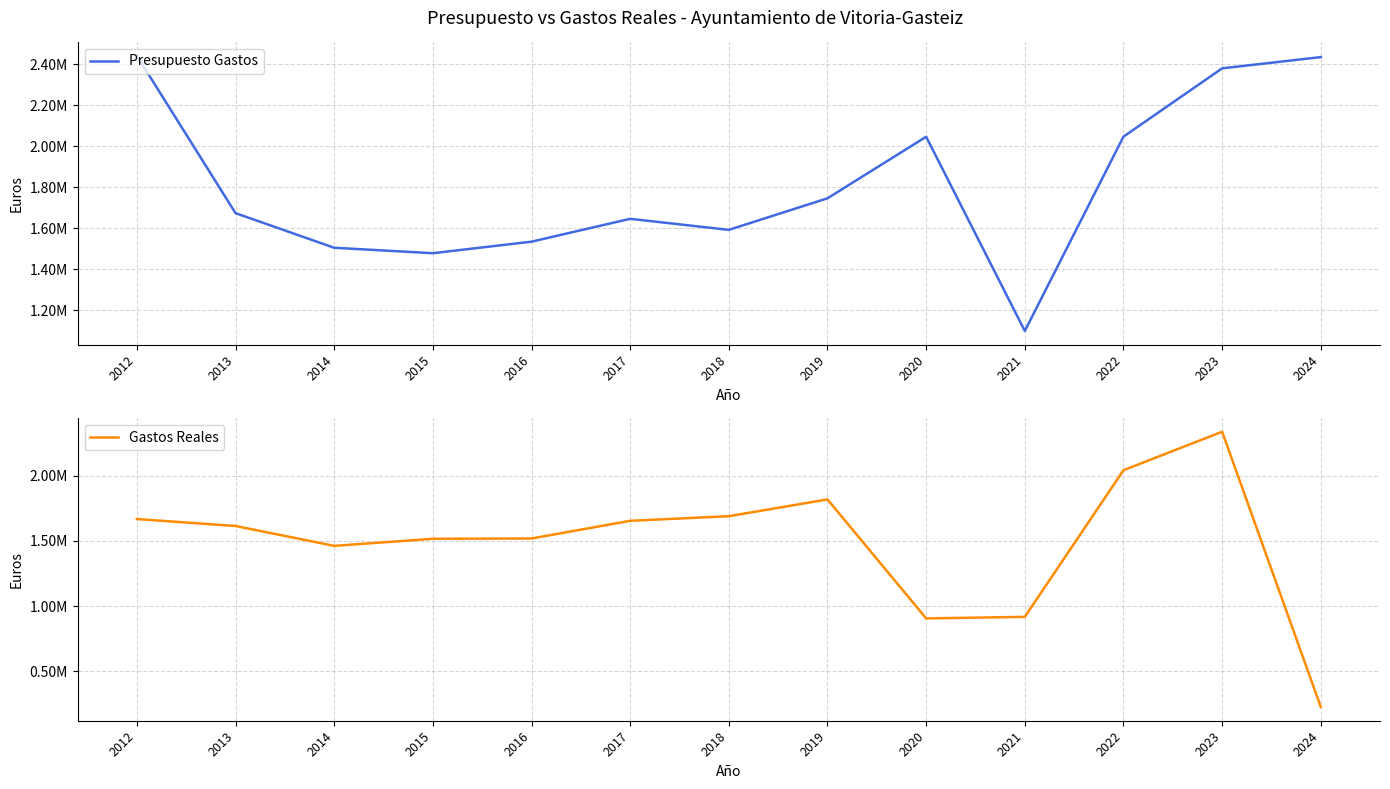

True or false: Presupuesto Gastos has more than 1 interior local peaks.

True